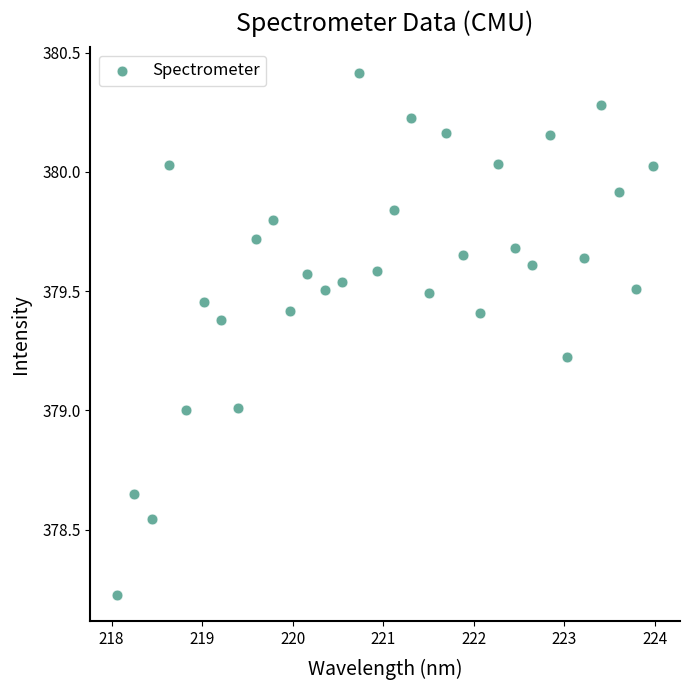

What is the range of Y values (max minus min)?

2.2